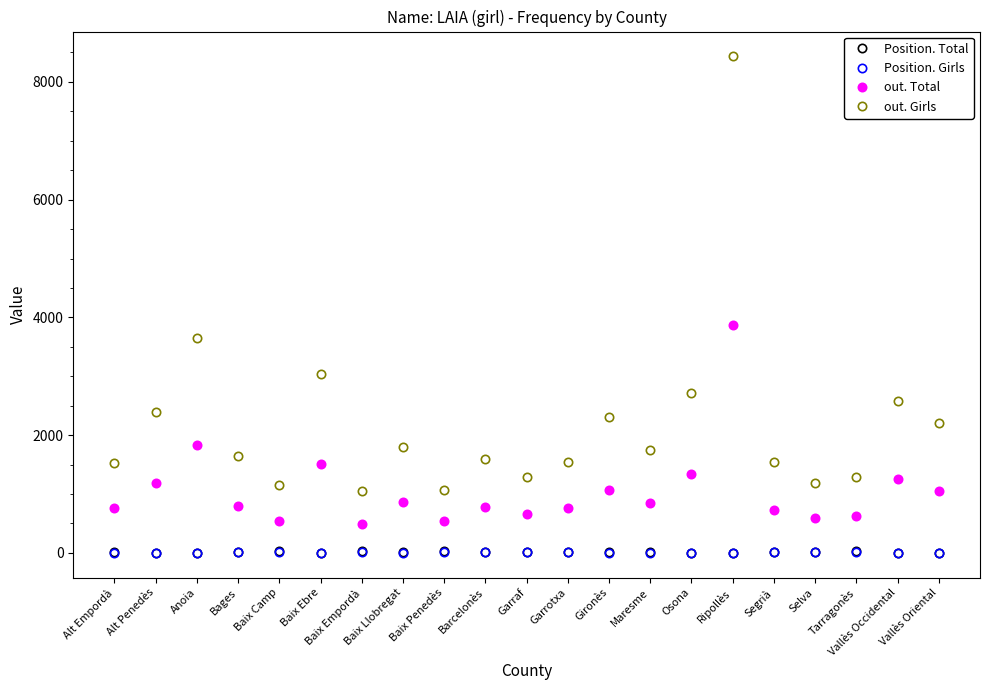

What is the value of the Position. Total point at the 19th from the left?

25